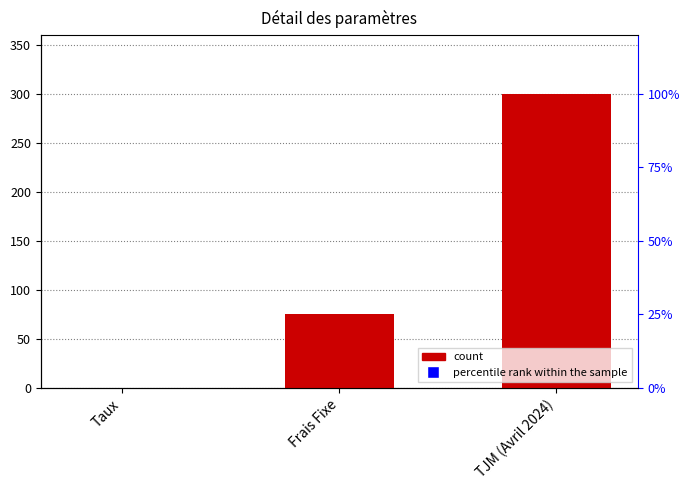

Rank the categories by value from lowest to highest.

Taux, Frais Fixe, TJM (Avril 2024)